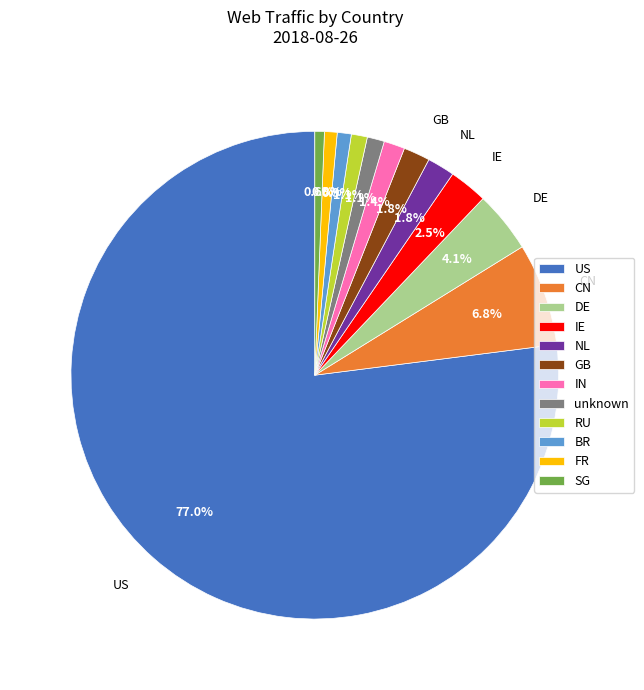

How many segments does this pie chart have?

12